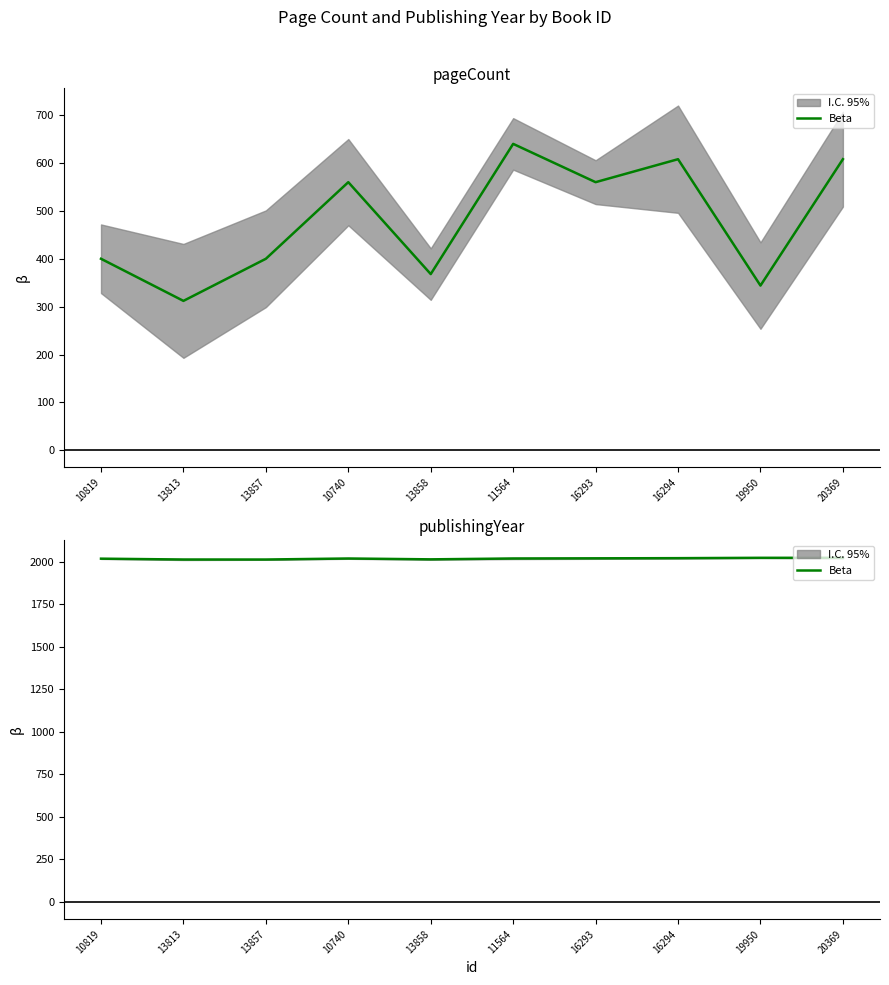

Approximately how many times larger is the value at 19950 compared to 20369?

1.0